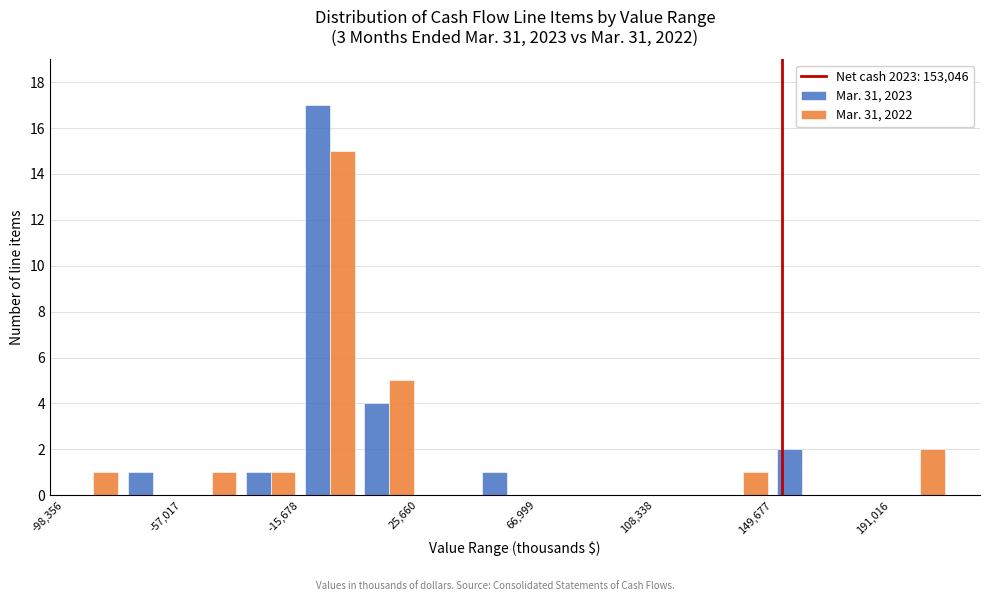

What is the height of the Mar. 31, 2023 bar covering -15000 to 5000 on the x-axis? Neither the bar edges nor the heights are printed on the chart, so give them approximately, as read against the axes.

17